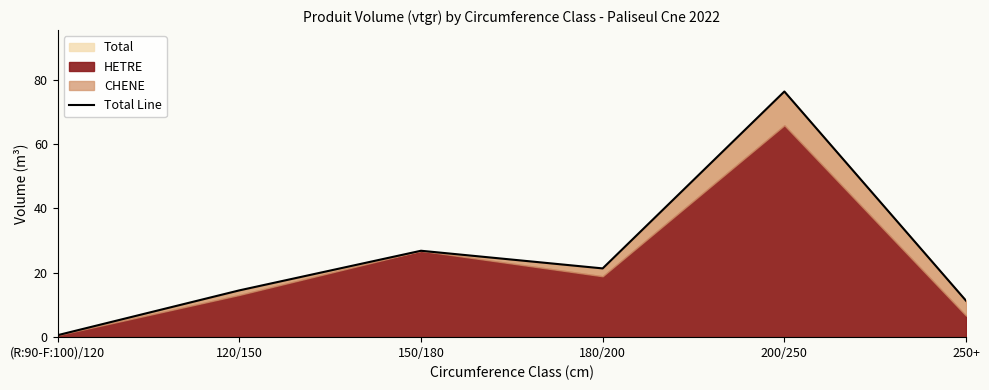

What is the greatest value displayed?

76.3